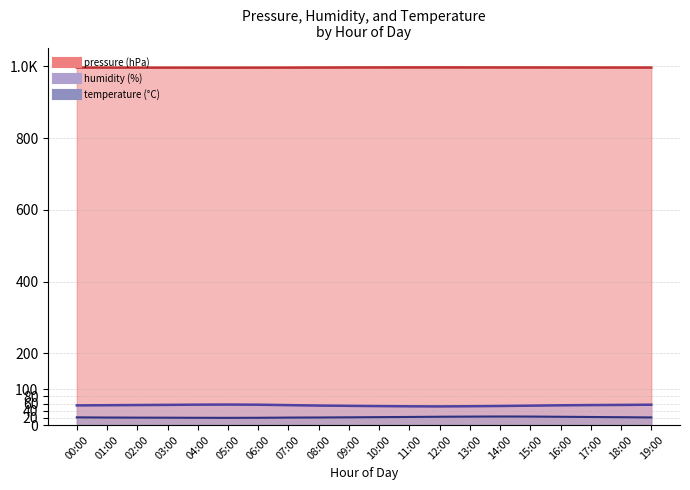

Reading right to left, what are all the values shown in this chart?

pressure: 19:00=996.4	18:00=996.4	17:00=996.5	16:00=996.5	15:00=996.6	14:00=996.7	13:00=996.8	12:00=996.8	11:00=996.8	10:00=996.7	09:00=996.6	08:00=996.5	07:00=996.3	06:00=996.2	05:00=996.1	04:00=996.1	03:00=996.2	02:00=996.2	01:00=996.3	00:00=996.4
humidity: 19:00=56.7	18:00=56.1	17:00=55.7	16:00=55.0	15:00=54.0	14:00=53.1	13:00=52.4	12:00=51.9	11:00=52.2	10:00=52.8	09:00=53.5	08:00=54.3	07:00=55.5	06:00=56.7	05:00=57.1	04:00=56.8	03:00=56.2	02:00=55.8	01:00=55.3	00:00=54.7
temperature: 19:00=21.2	18:00=21.8	17:00=22.4	16:00=23.0	15:00=23.6	14:00=23.8	13:00=23.5	12:00=23.1	11:00=22.5	10:00=22.0	09:00=21.5	08:00=21.1	07:00=20.8	06:00=20.2	05:00=20.0	04:00=20.2	03:00=20.4	02:00=20.6	01:00=20.9	00:00=21.4